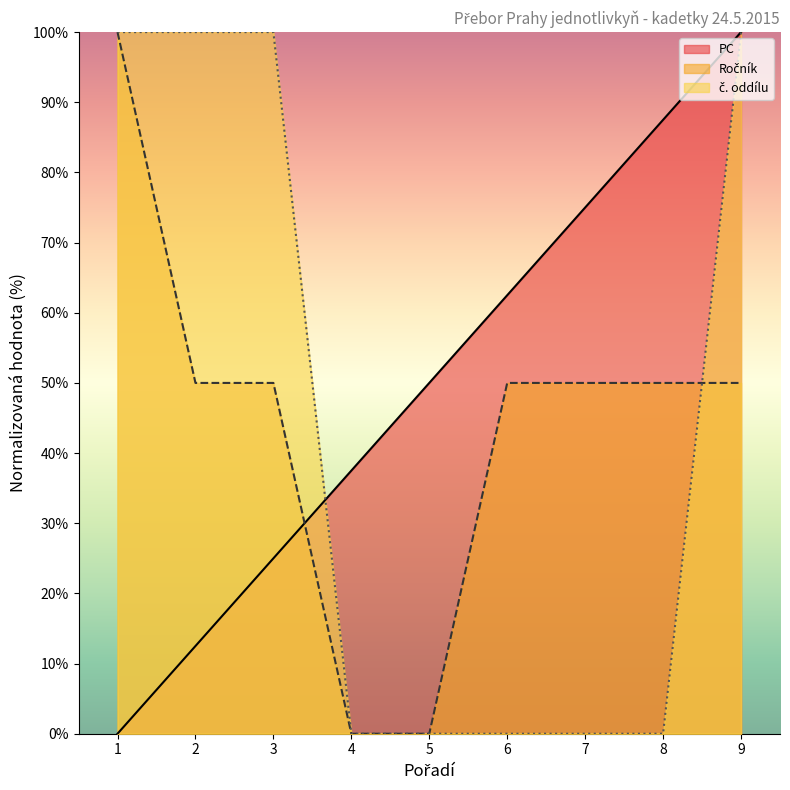

What is the total value across all series at 1?

200.0